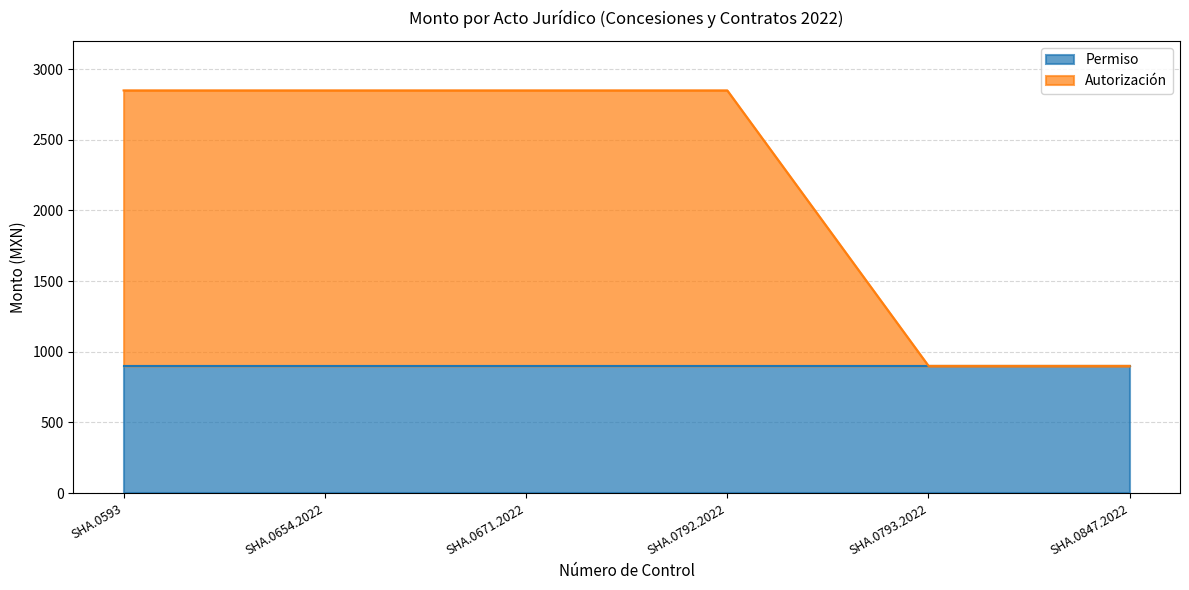

What is the difference between the maximum and minimum values?

1950